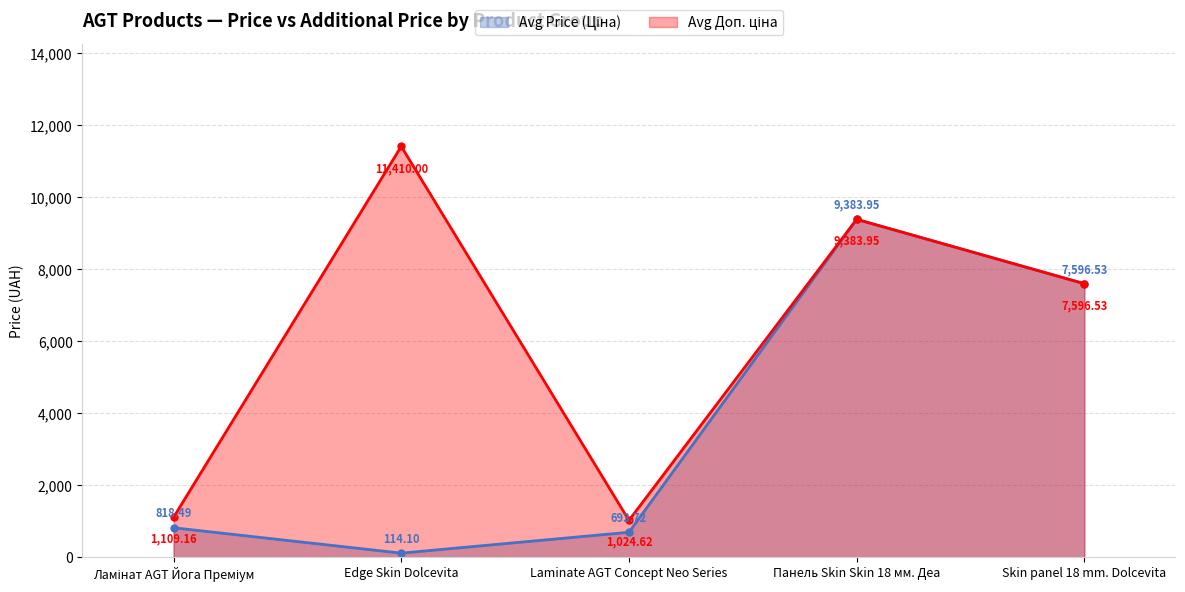

The Avg Доп. ціна series shows 1457.5 at Ламінат AGT Йога Преміум. True or false?

False